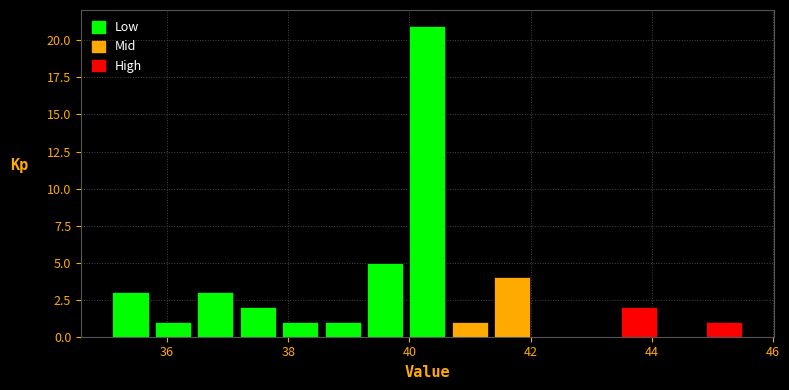

Read against the x-axis, roughly where is the centre of the tallest bar?

40.2